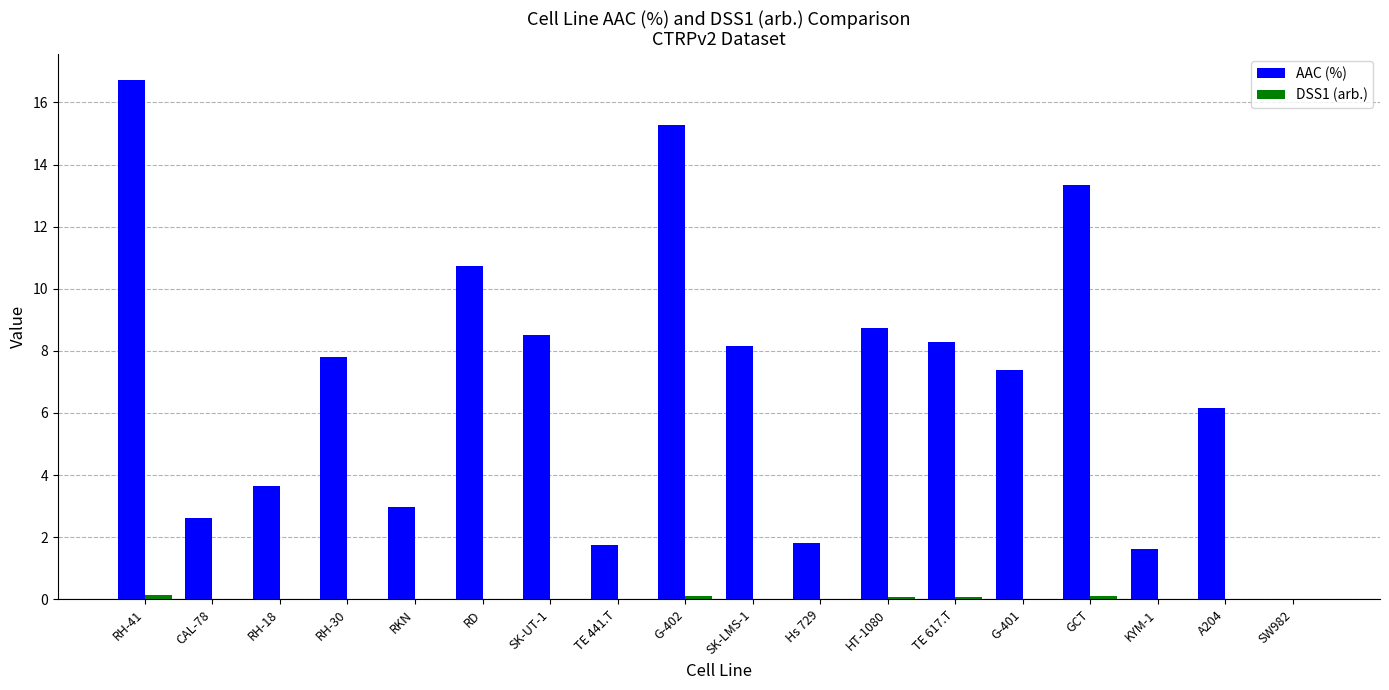

Which category has the highest value in the AAC (%) series?

RH-41